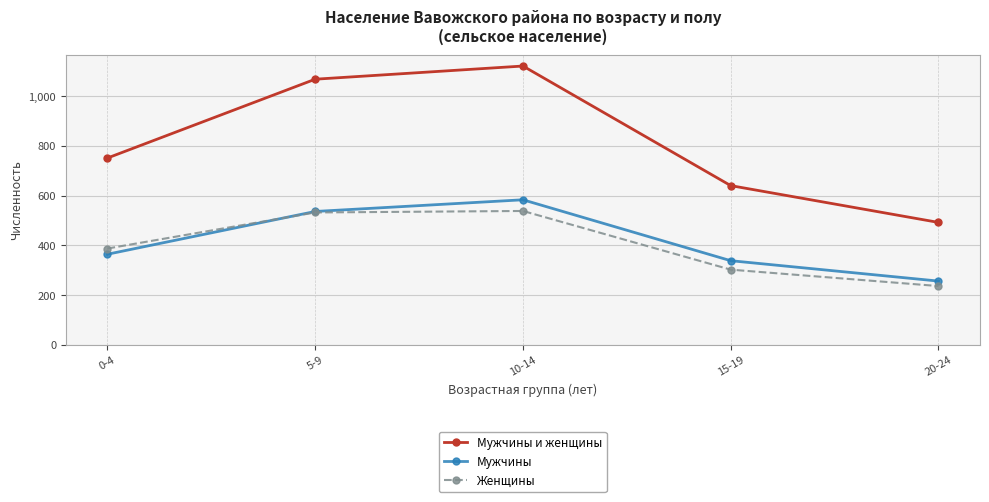

True or false: Мужчины и женщины and Женщины cross at least once.

False